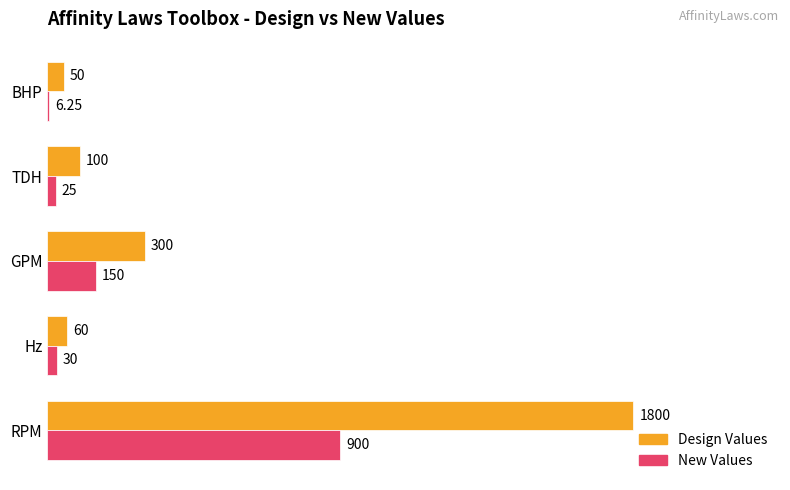

At which label does Design Values reach its peak?

RPM